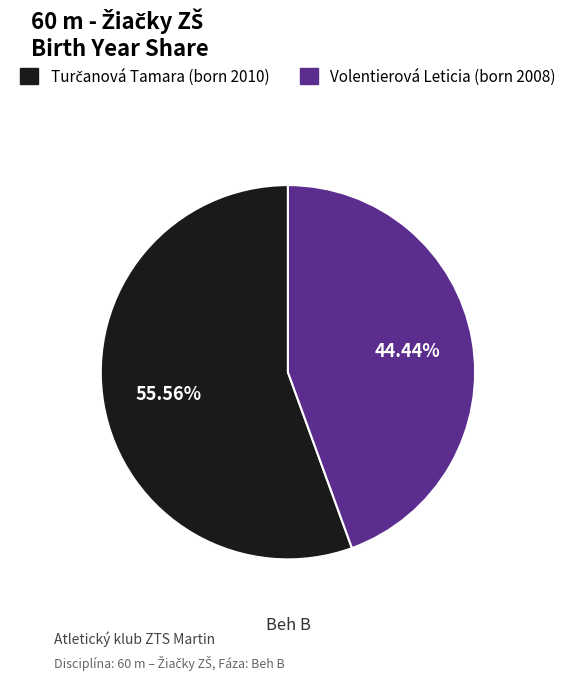

Does Volentierová Leticia account for over 50% of the chart?

No